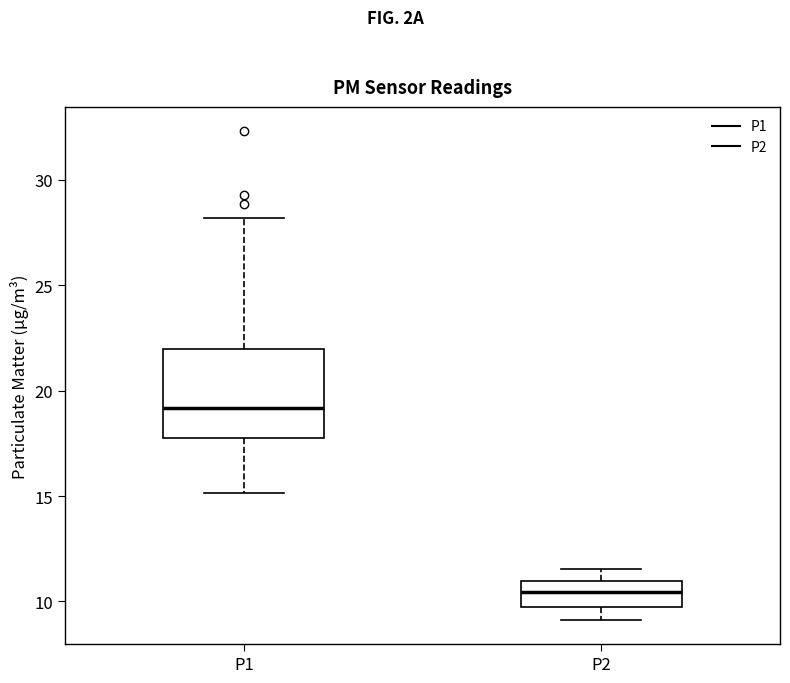

Which box's median line is the lowest?

P2